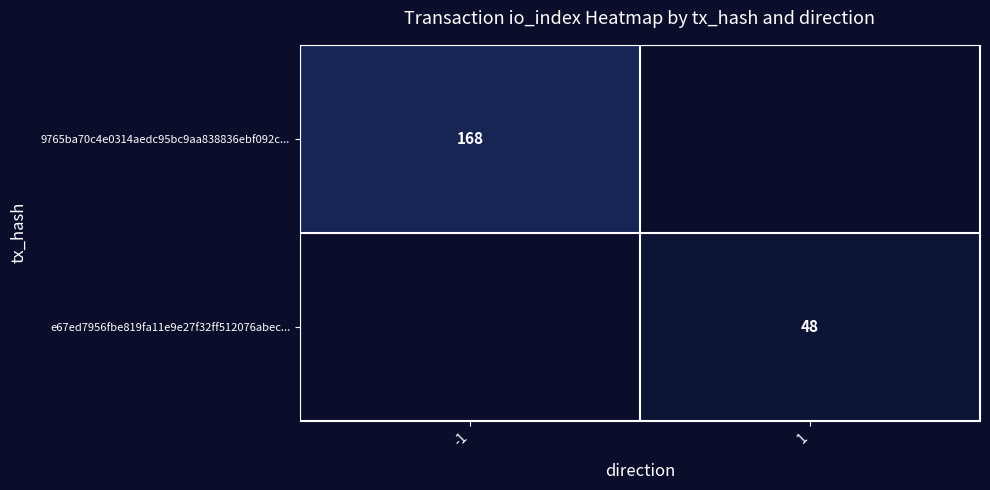

The value of e67ed7956fbe819fa11e9e27f32ff512076abec... at 1 is 48. True or false?

True